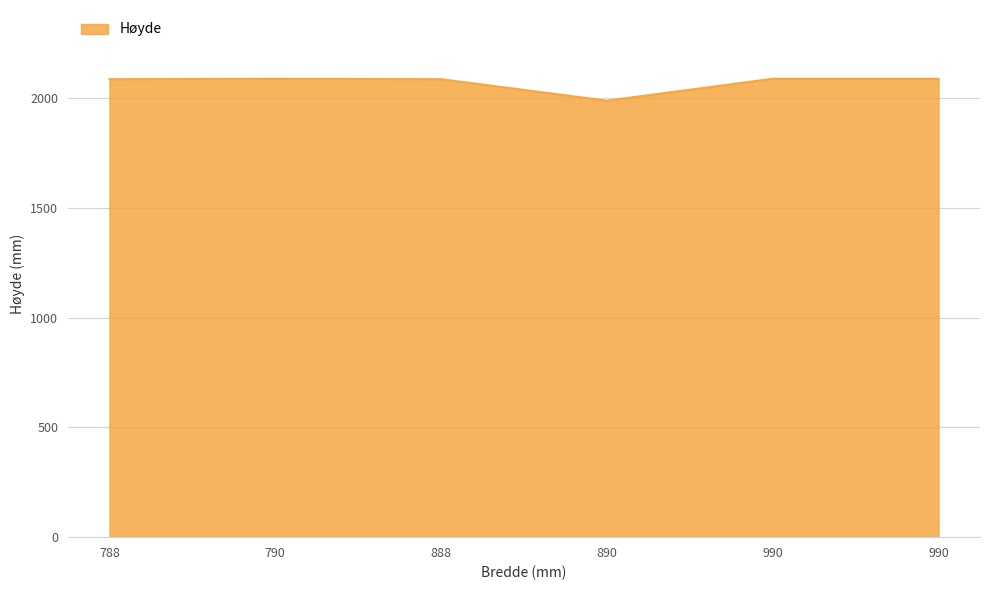

How many interior local valleys (lower than both neighbors) does the data have?

1